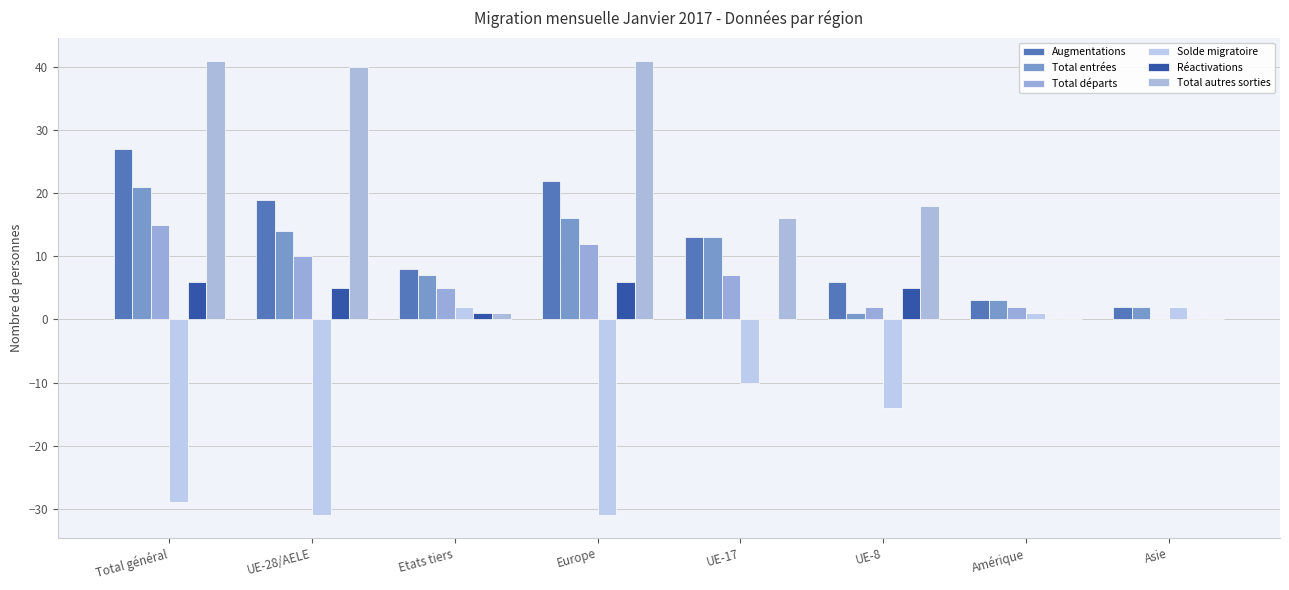

The Total départs series shows 10 at UE-28/AELE. True or false?

True